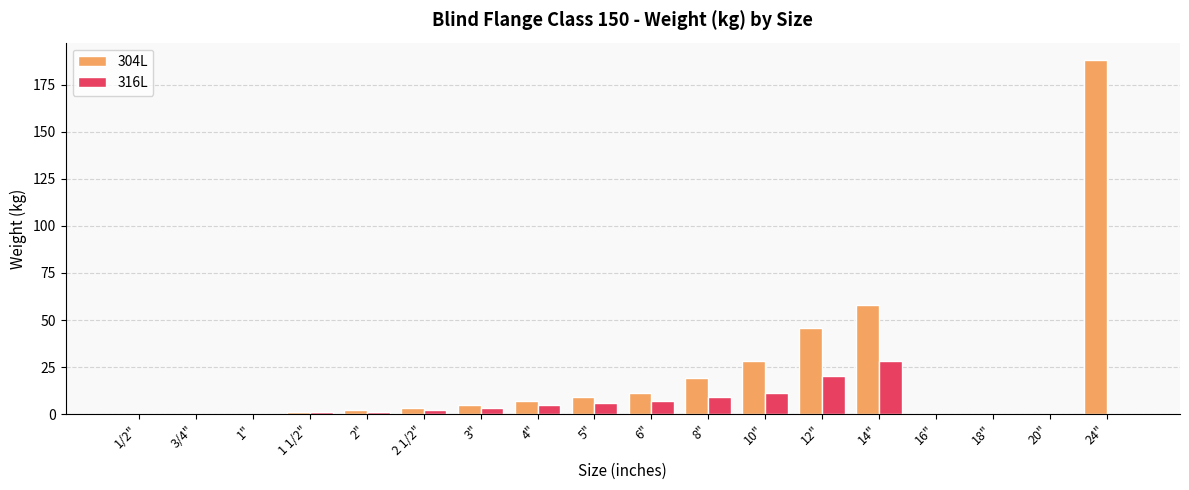

The 316L series shows 7 at 6". True or false?

True